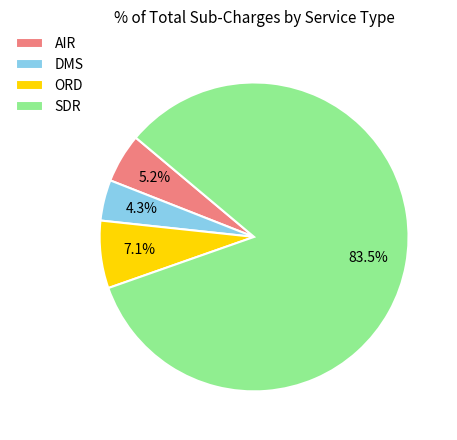

Do AIR and ORD together represent more than half of the pie?

No